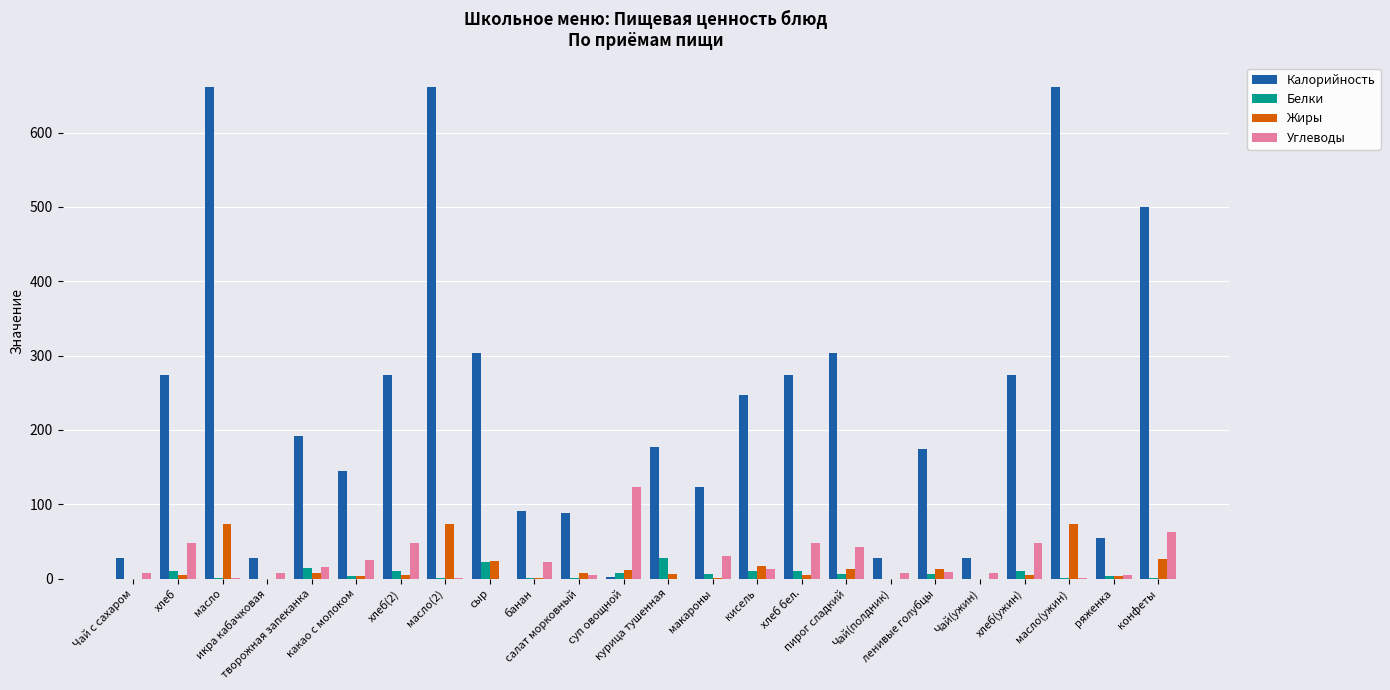

What is the maximum value for Белки?

27.3